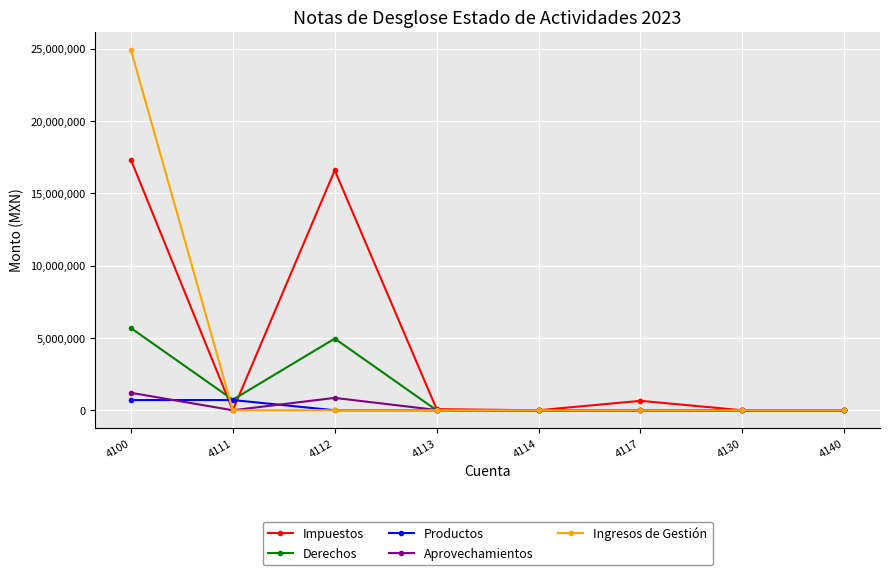

How many lines are shown in the chart?

5